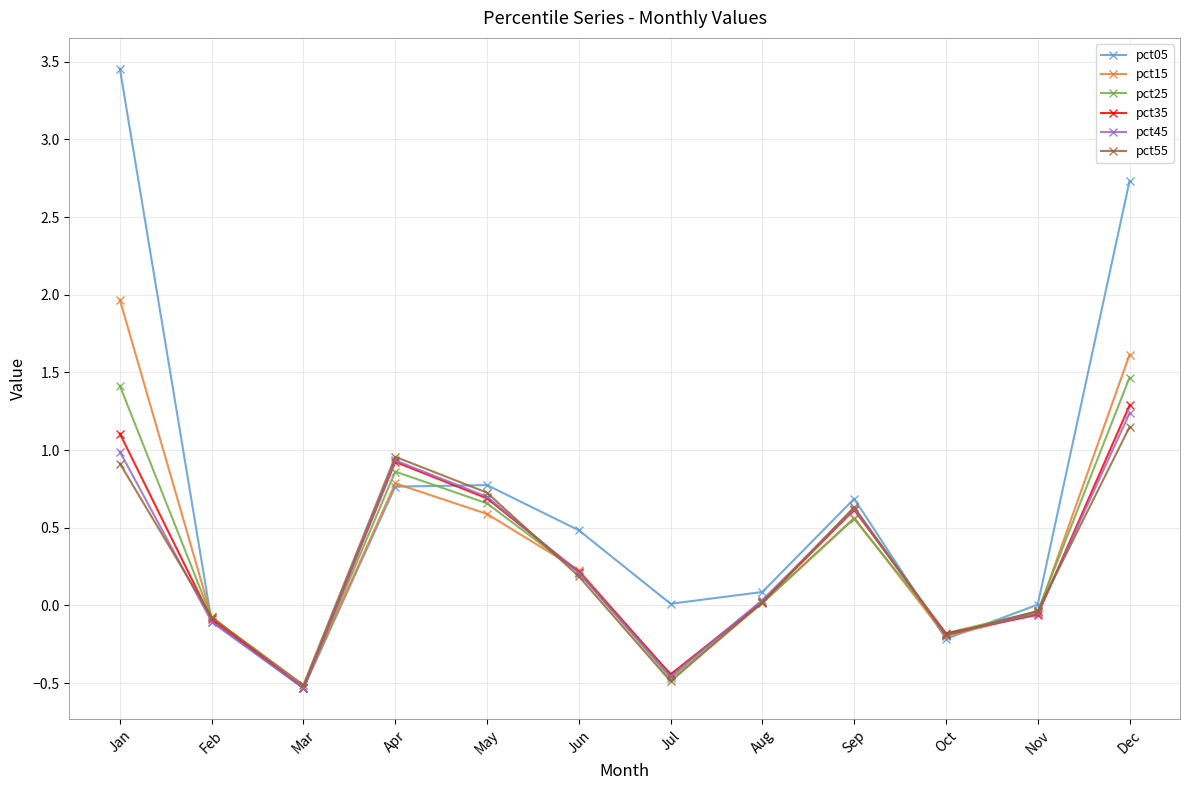

What is the value of the pct45 point at the 10th from the left?

-0.2